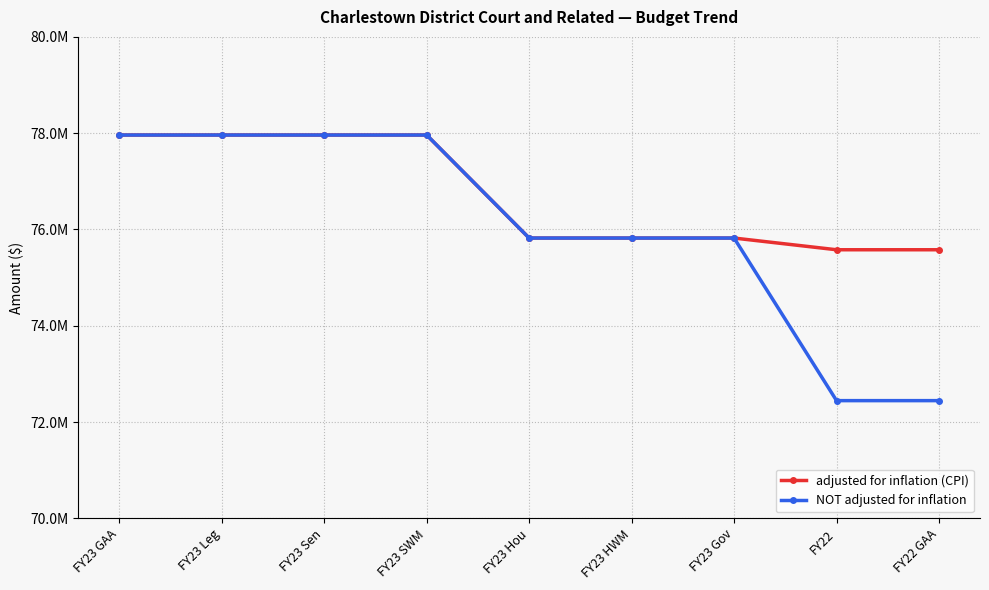

What is the value of the adjusted for inflation (CPI) point at the 5th from the left?

75821486